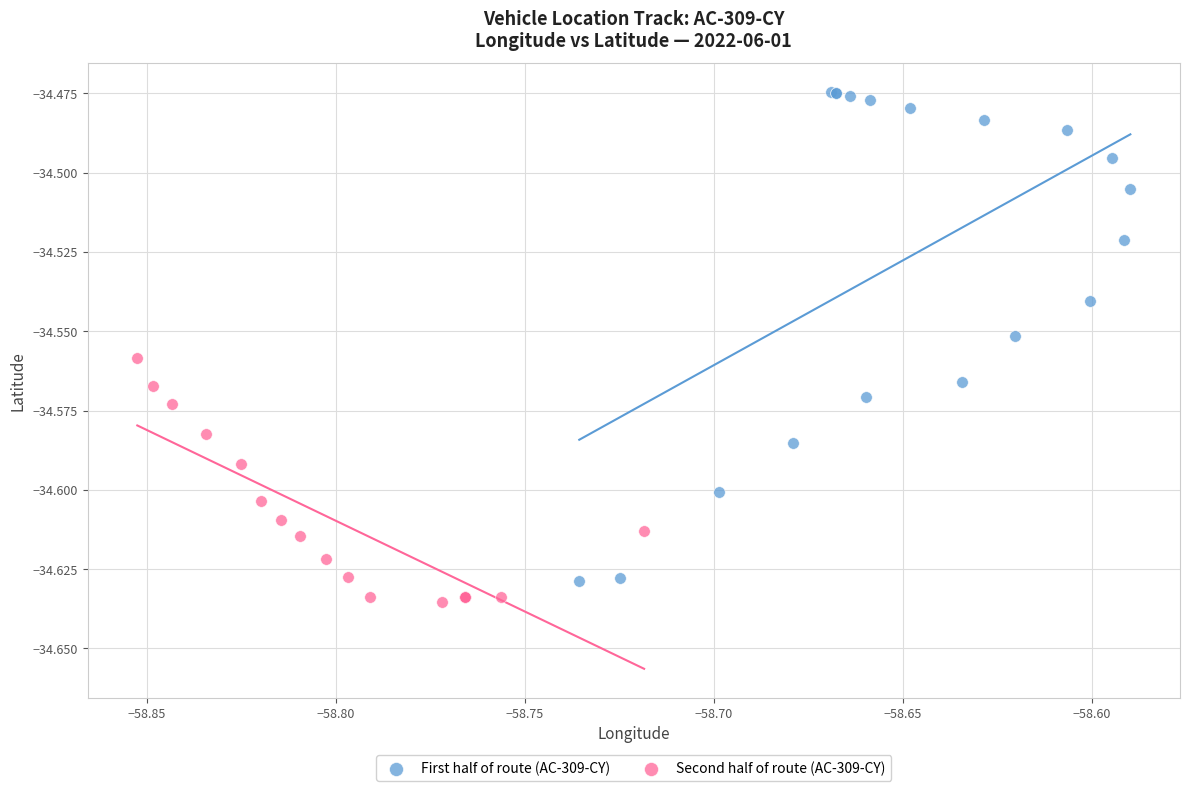

Which series contains the lowest Y value?

Second half of route (AC-309-CY)